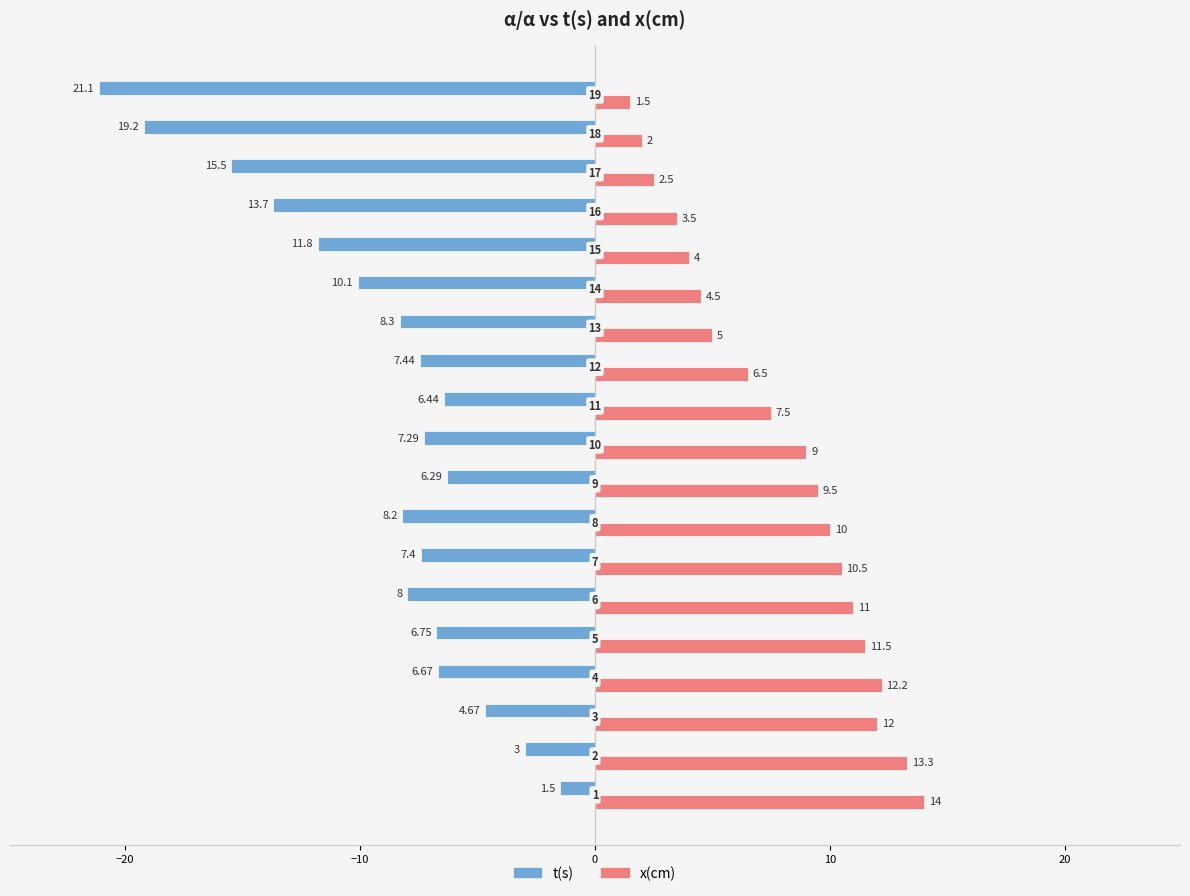

What is the value of the t(s) bar at the 9th from the left?

-6.3